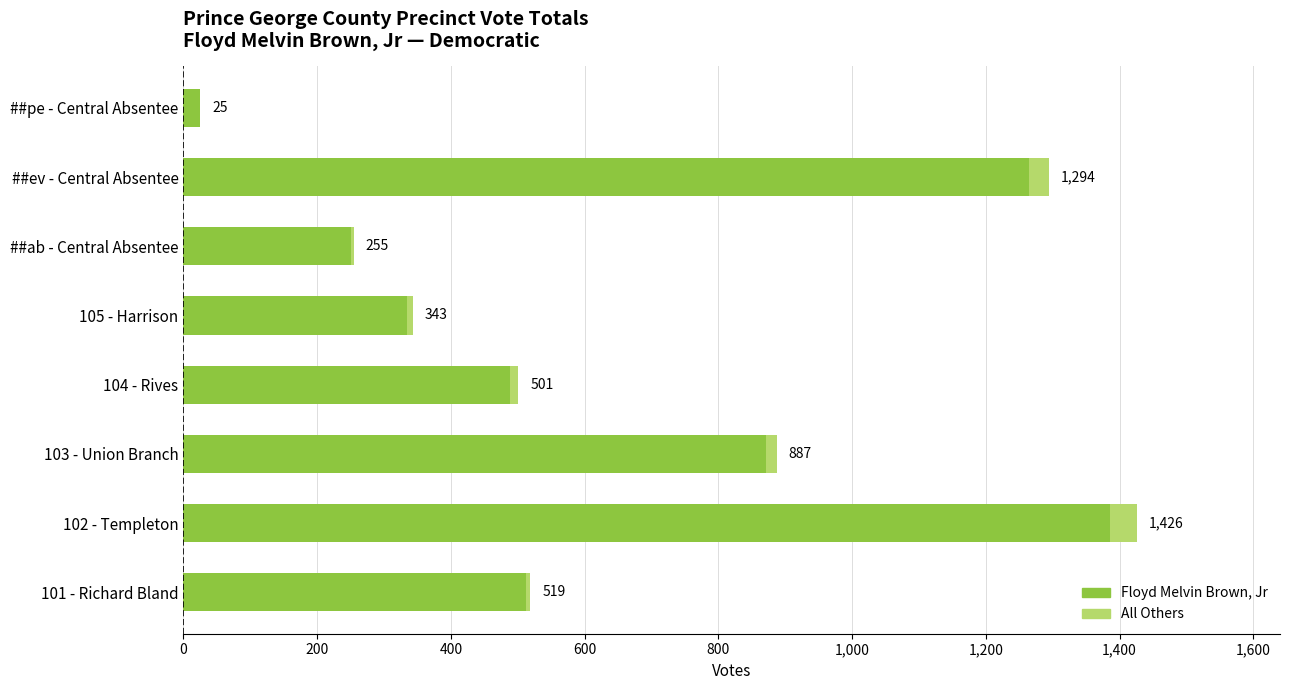

What is the highest value of the Floyd Melvin Brown, Jr series?

1385